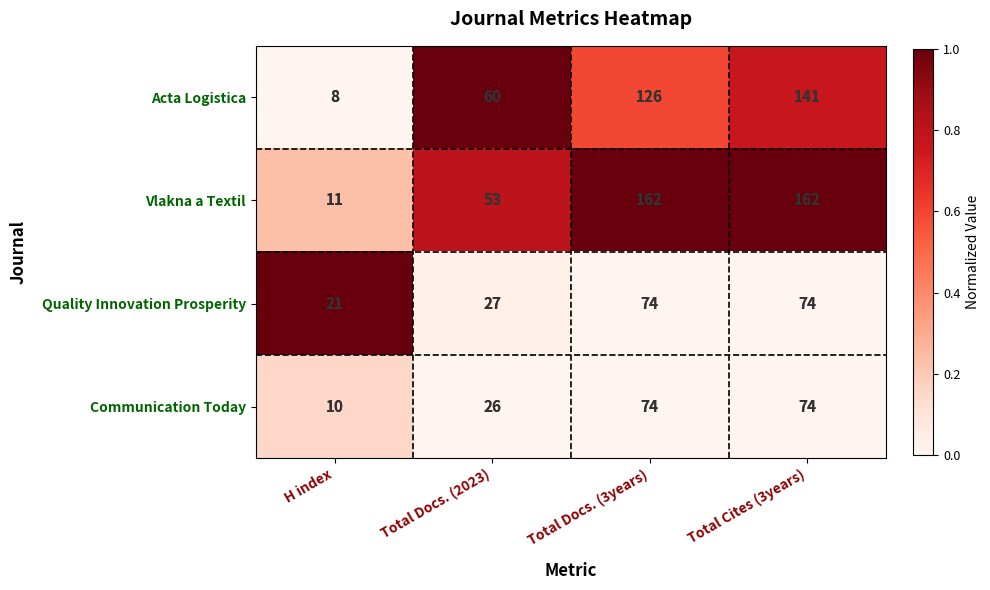

What is the average value of the Communication Today series?

46